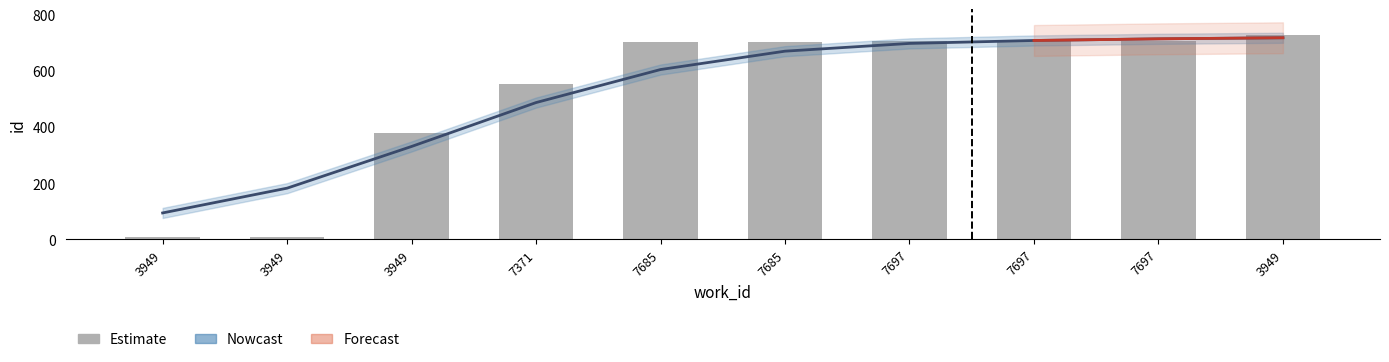

What is the value of the 9th bar from the left?

707.8